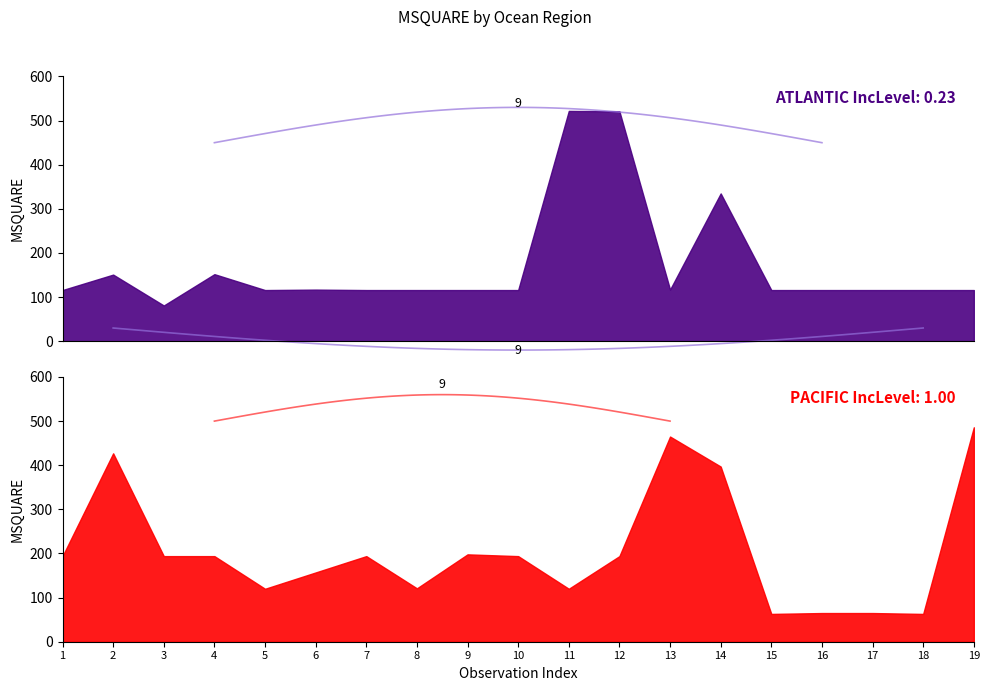

List the labels in order of PACIFIC value, smallest first.

15, 18, 16, 17, 5, 11, 8, 6, 1, 3, 4, 7, 10, 12, 9, 14, 2, 13, 19